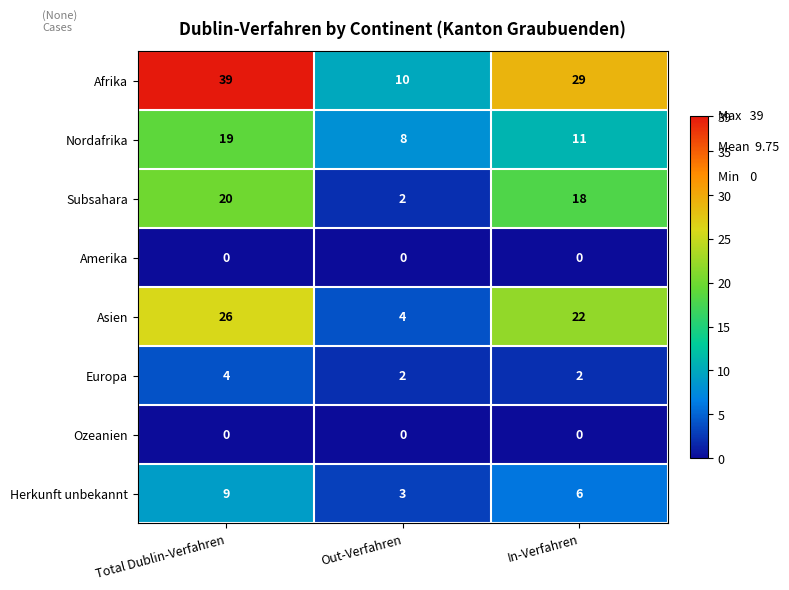

Rank the categories by Nordafrika value from lowest to highest.

Out-Verfahren, In-Verfahren, Total Dublin-Verfahren